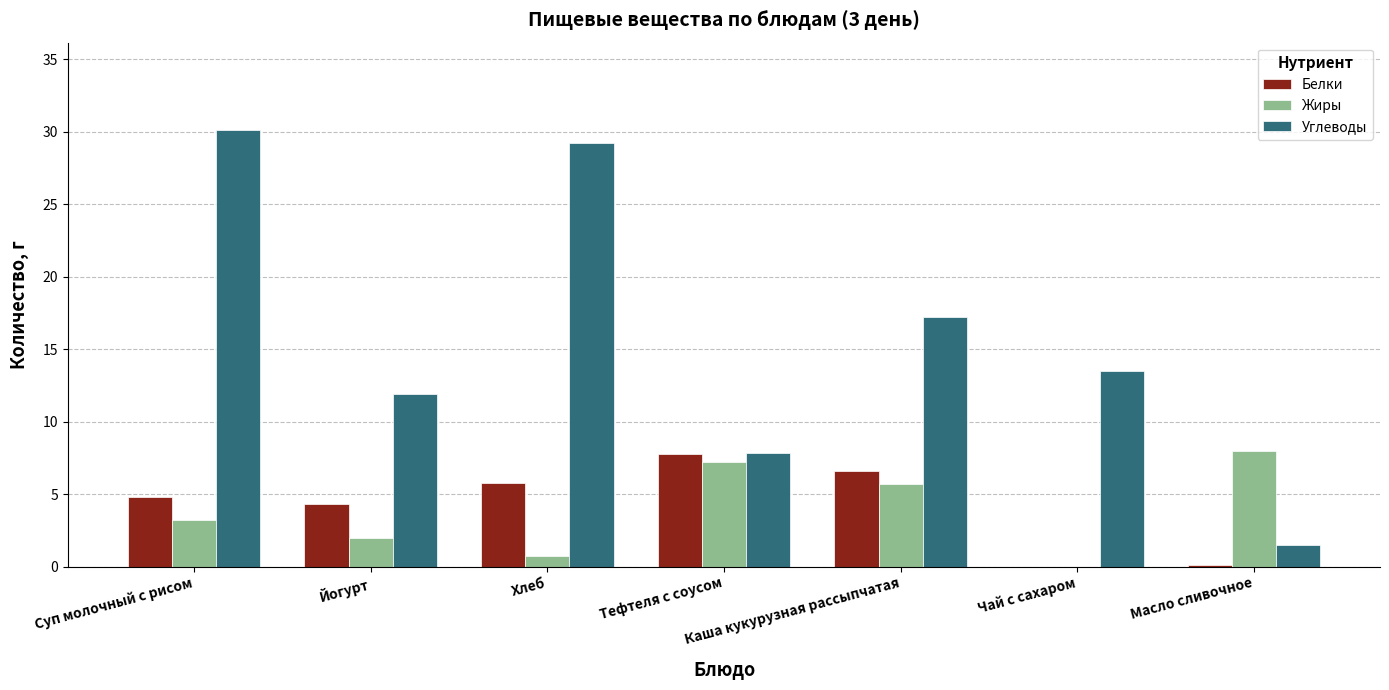

True or false: Белки has a value of 7.8 at Тефтеля с соусом.

True